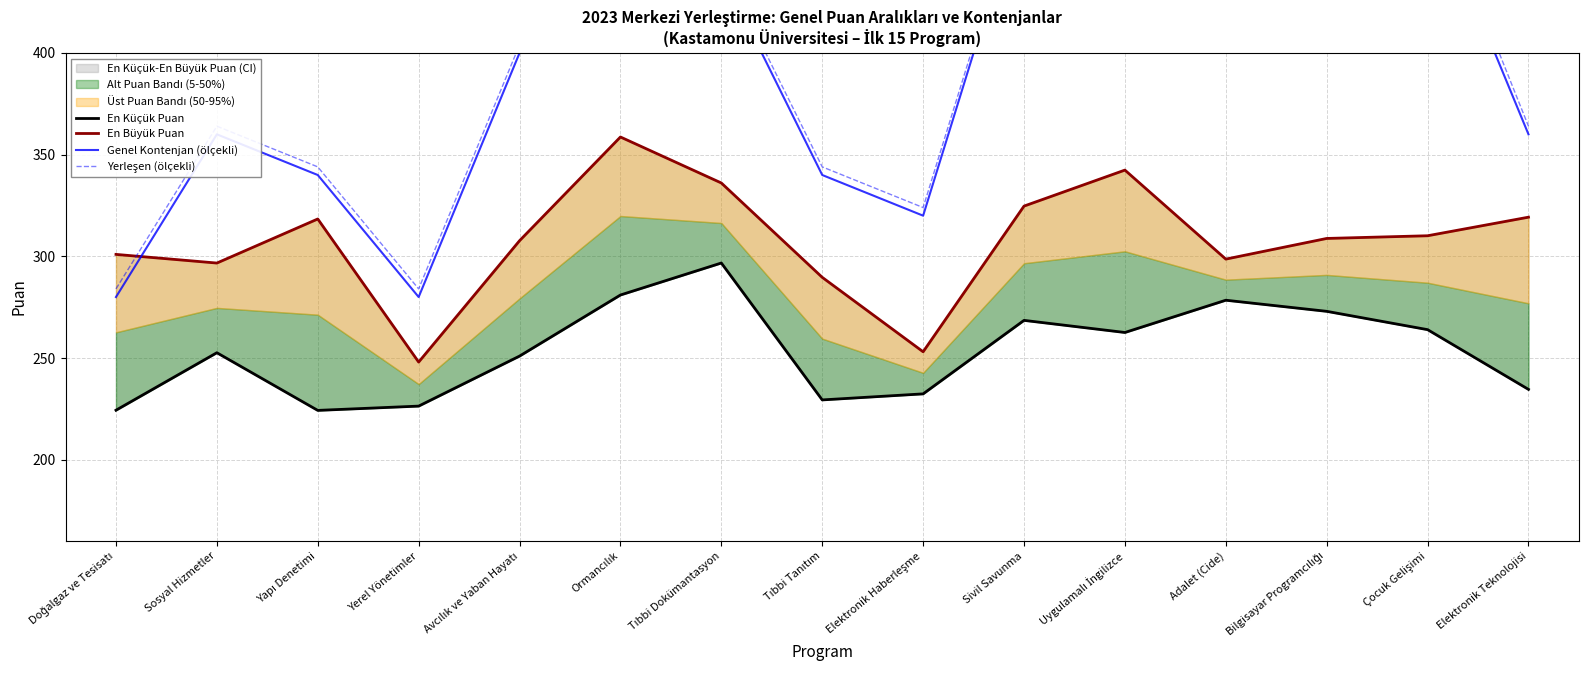

Rank the series at Bilgisayar Programcılığı from lowest to highest value.

En Küçük Puan, En Büyük Puan, Genel Kontenjan (ölçekli), Yerleşen (ölçekli)